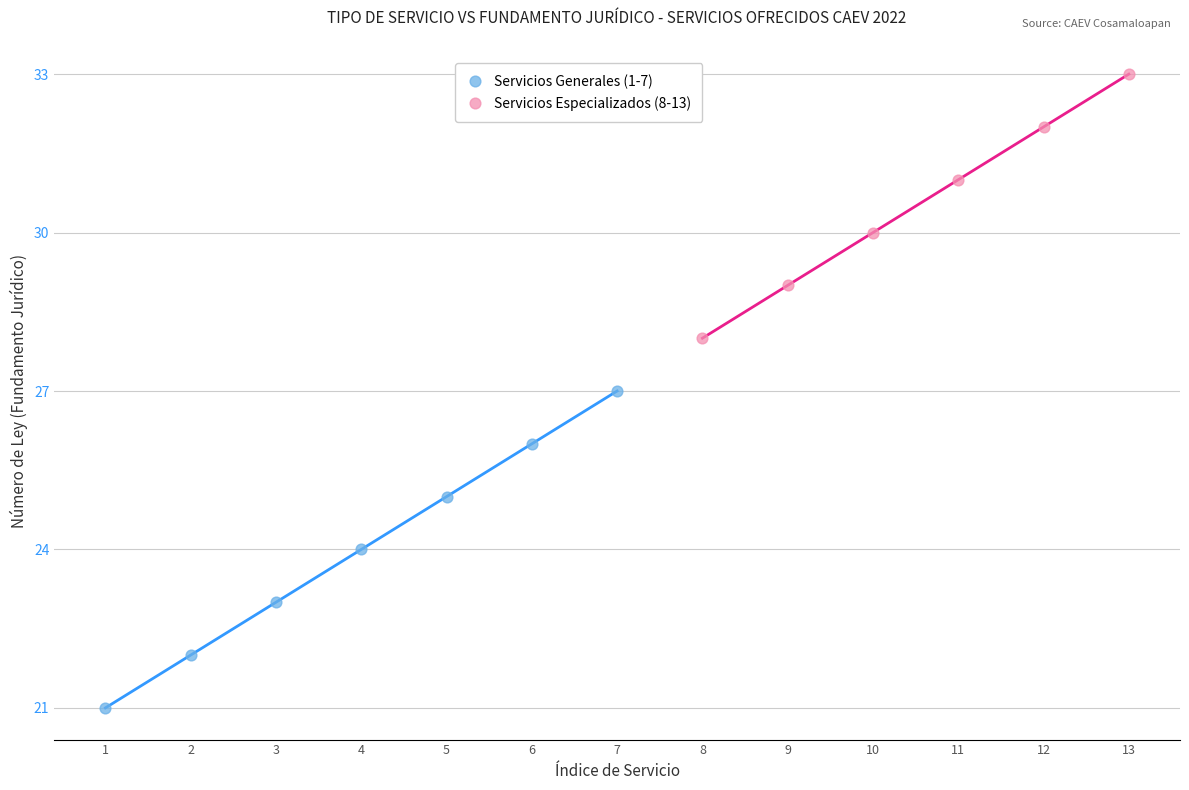

What are all the series names shown in the legend?

Servicios Generales (1-7), Servicios Especializados (8-13)